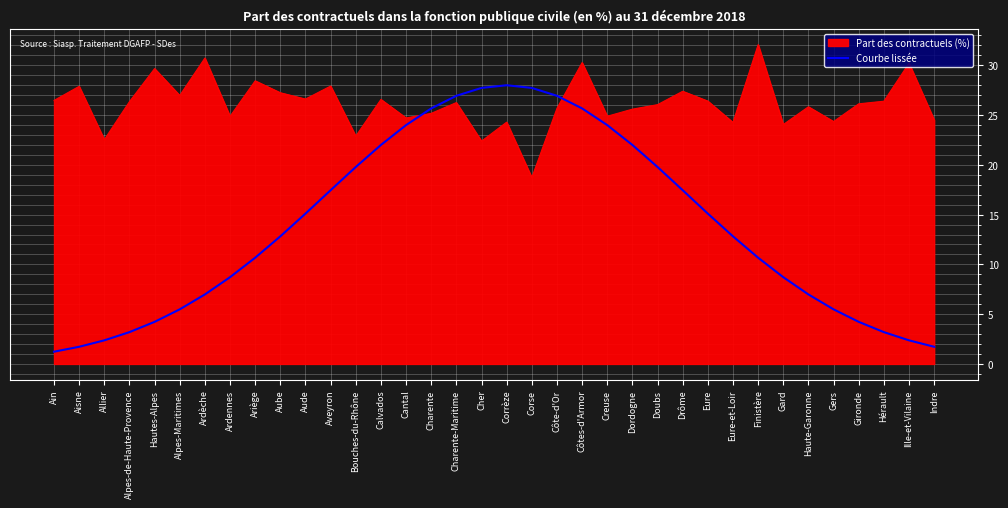

What is the difference between the maximum and minimum values in the Courbe lissée series?

26.8